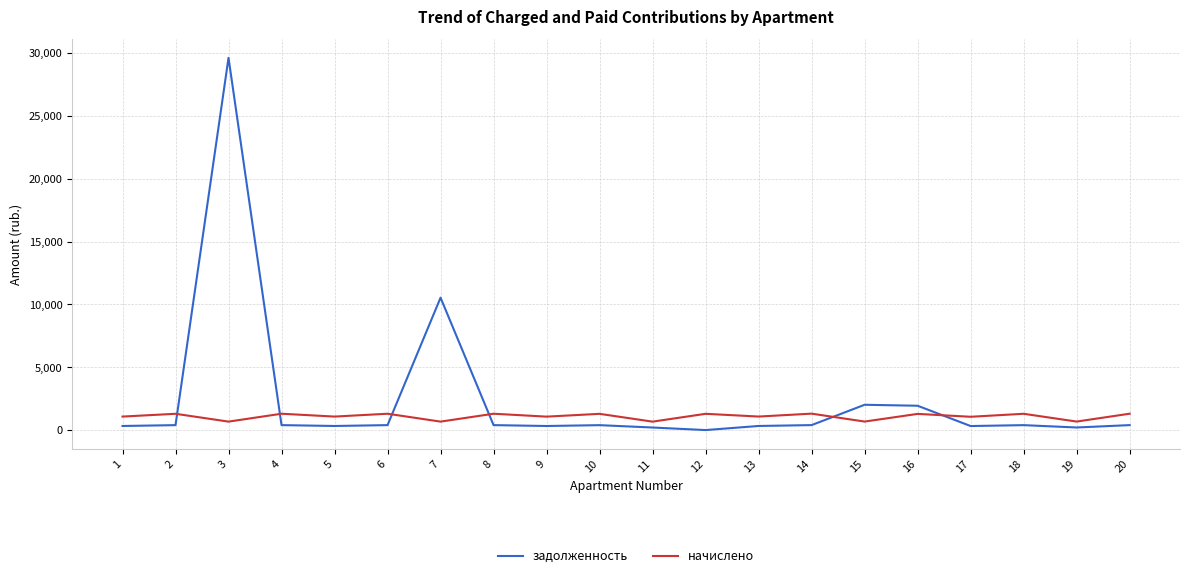

What is the spread (max minus min) of values at 5?

748.0